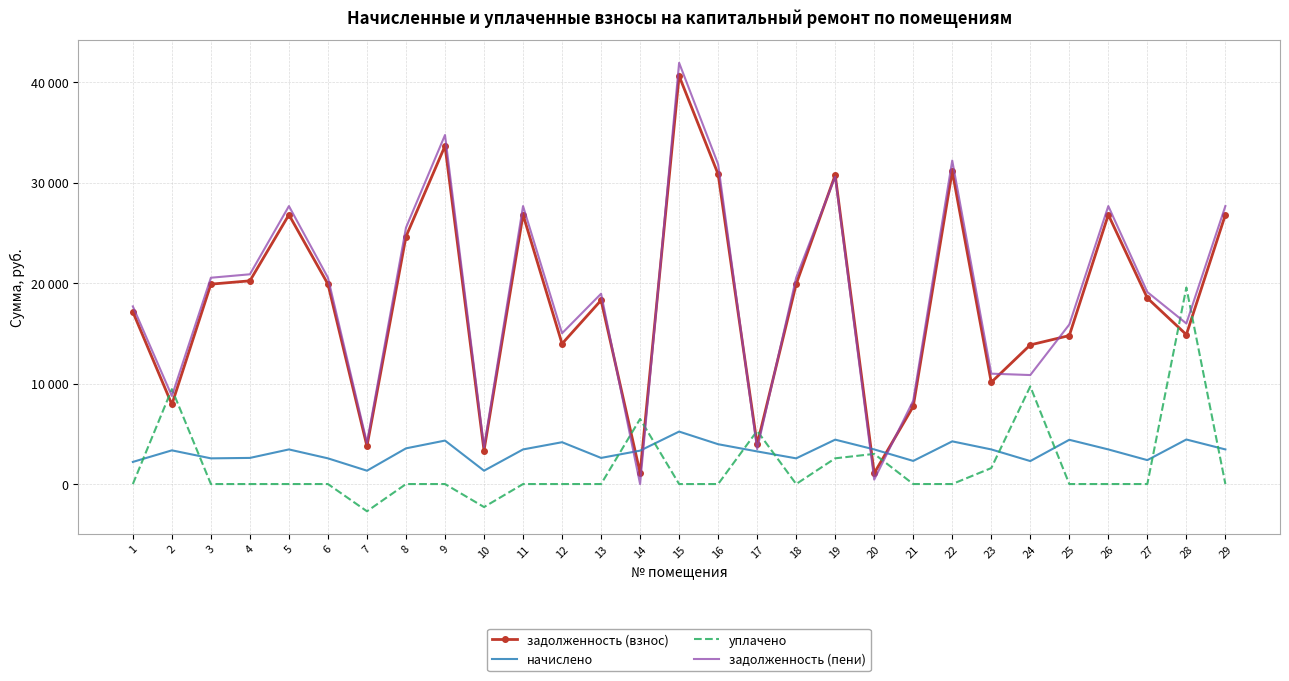

Which series has the largest total across all categories?

задолженность (пени)